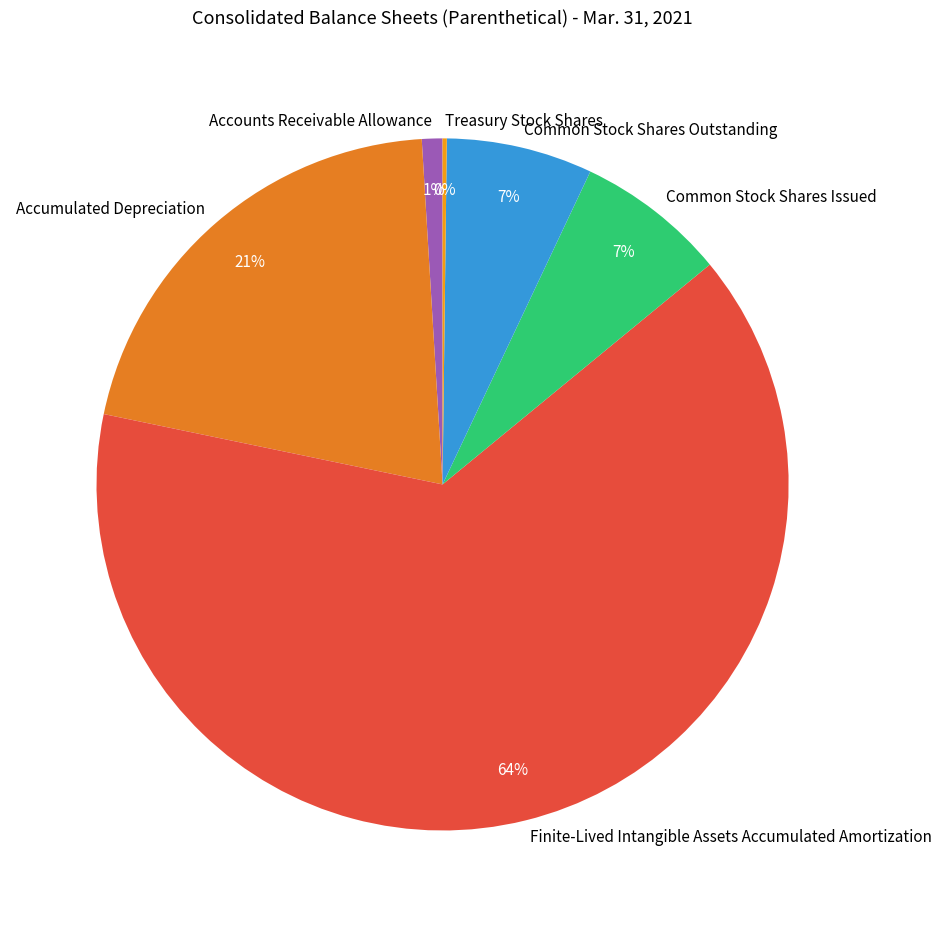

To the nearest percent, what is the difference between the largest and smallest slice percentages?

64%